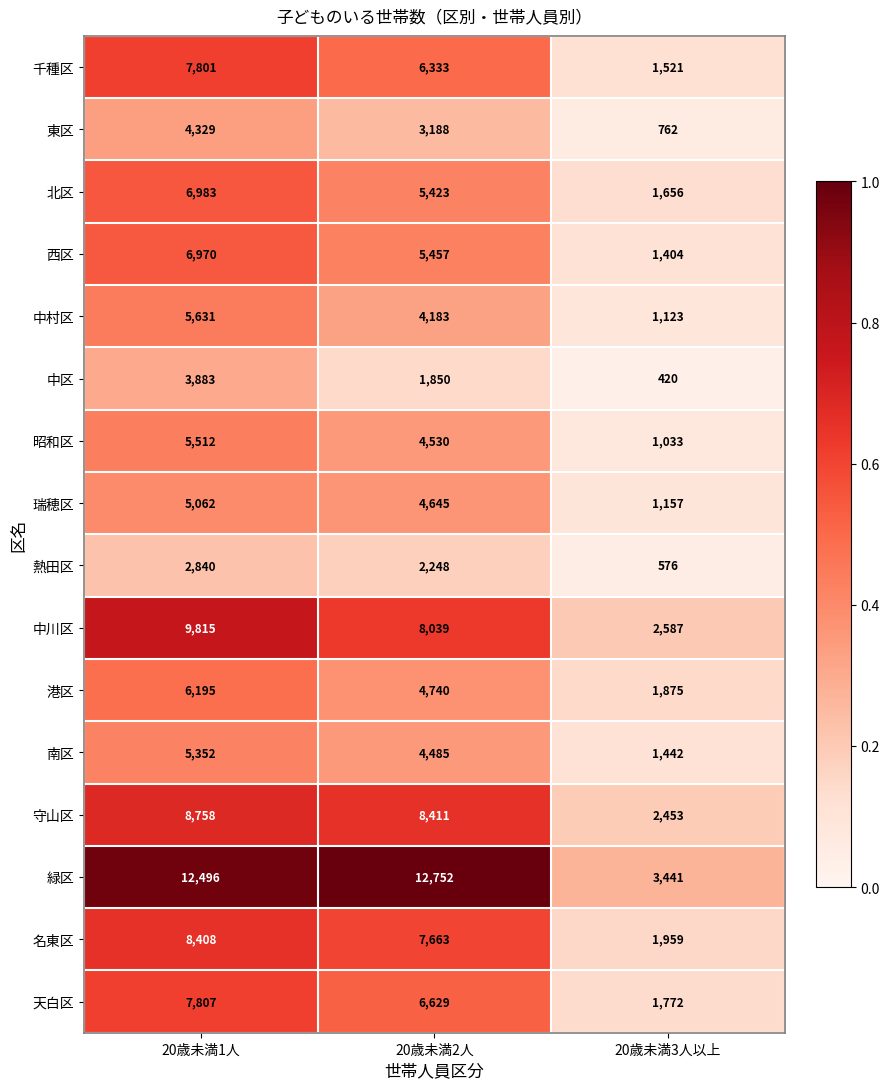

At which label is 千種区 closest to 4661?

20歳未満2人